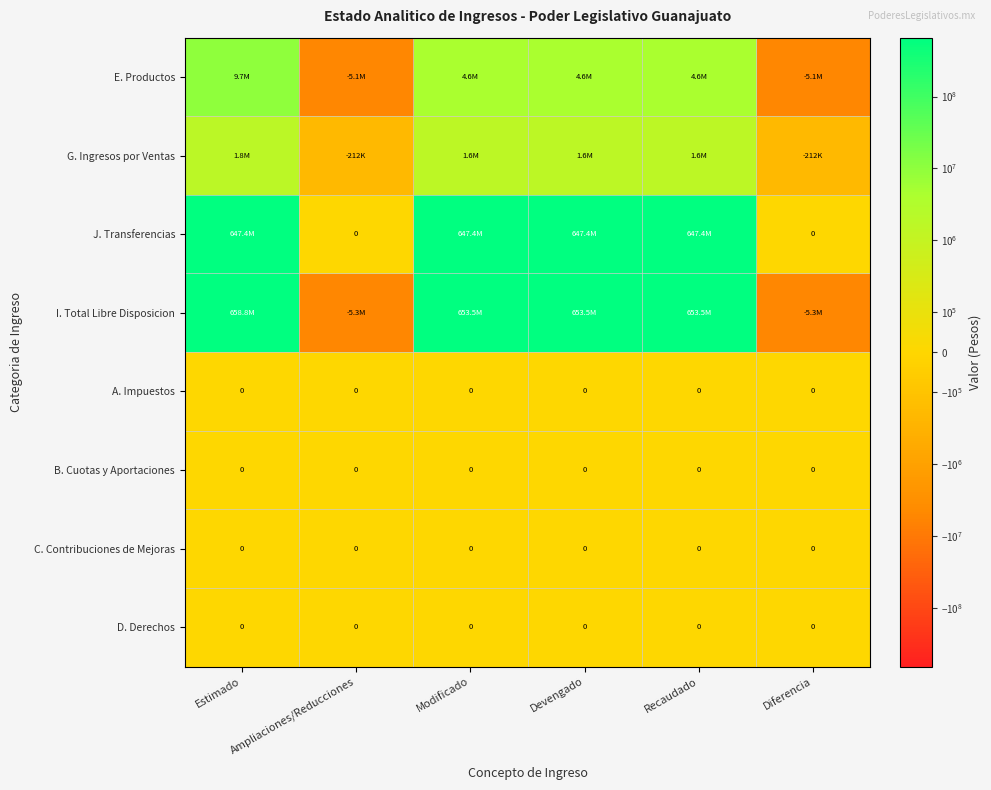

The value of B. Cuotas y Aportaciones at Devengado is 0.0. True or false?

True